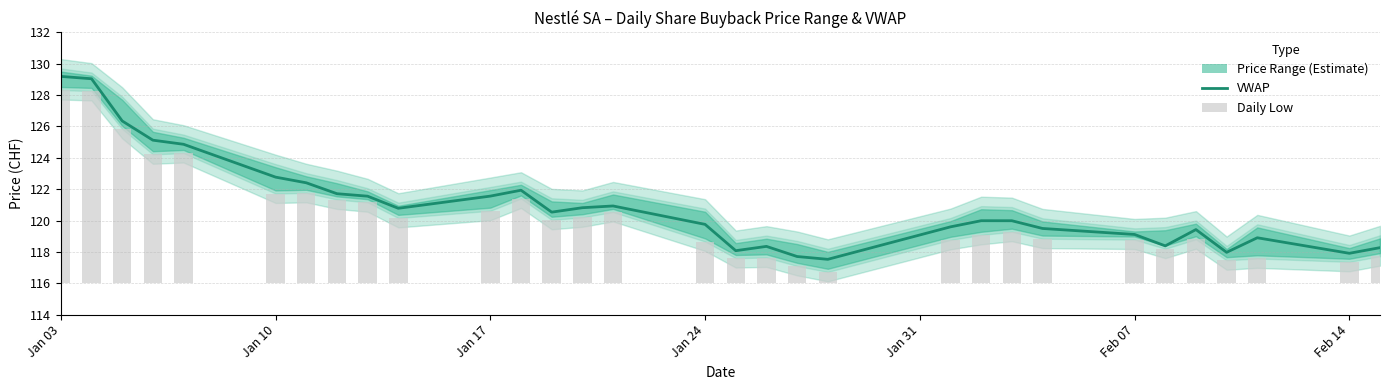

Which series has the largest total across all categories?

VWAP (Estimate)